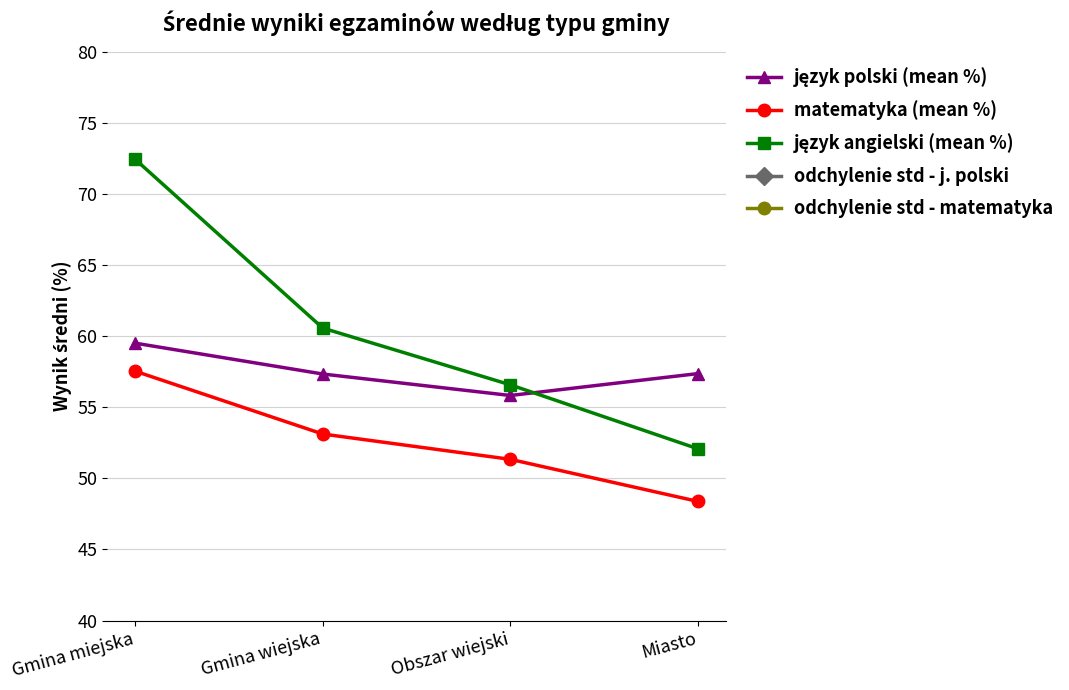

What is the label of the 1st point from the left?

Gmina miejska